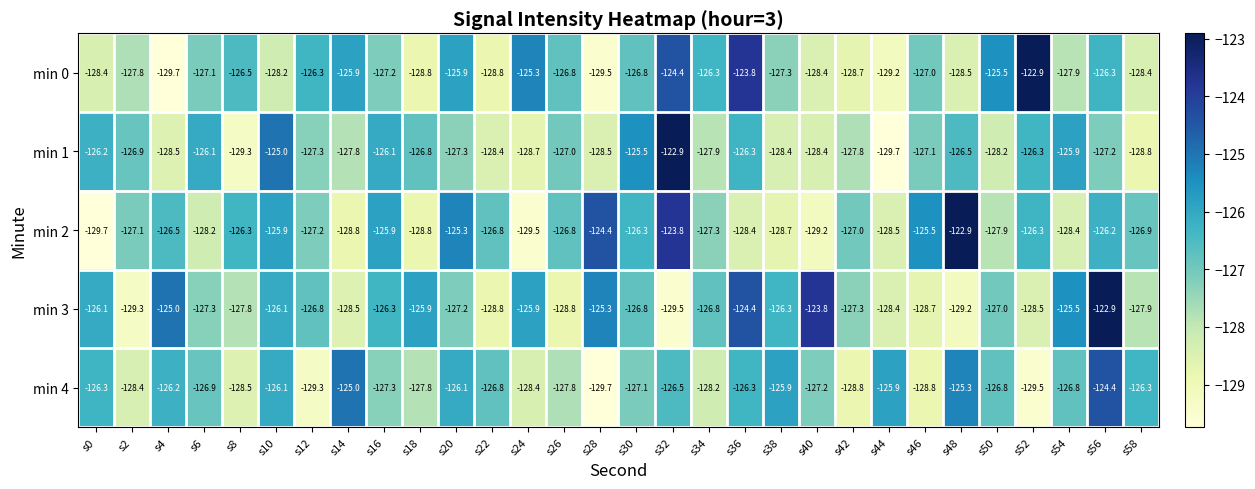

What is the difference between the highest and lowest values at s36?

4.6